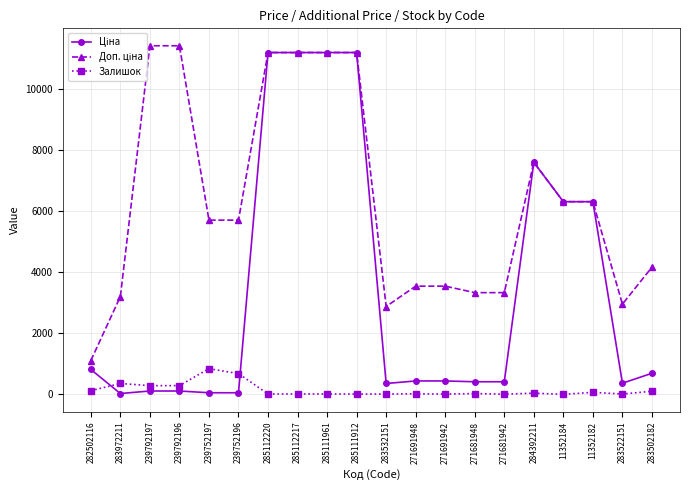

Where is Залишок nearest to the value 424?

283972211